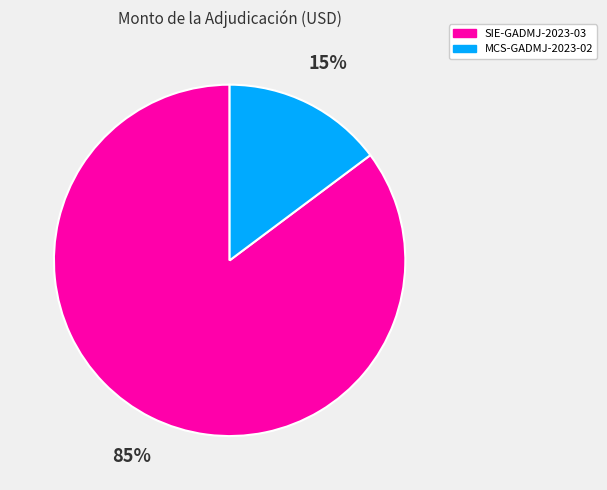

Do MCS-GADMJ-2023-02 and SIE-GADMJ-2023-03 together represent more than half of the pie?

Yes